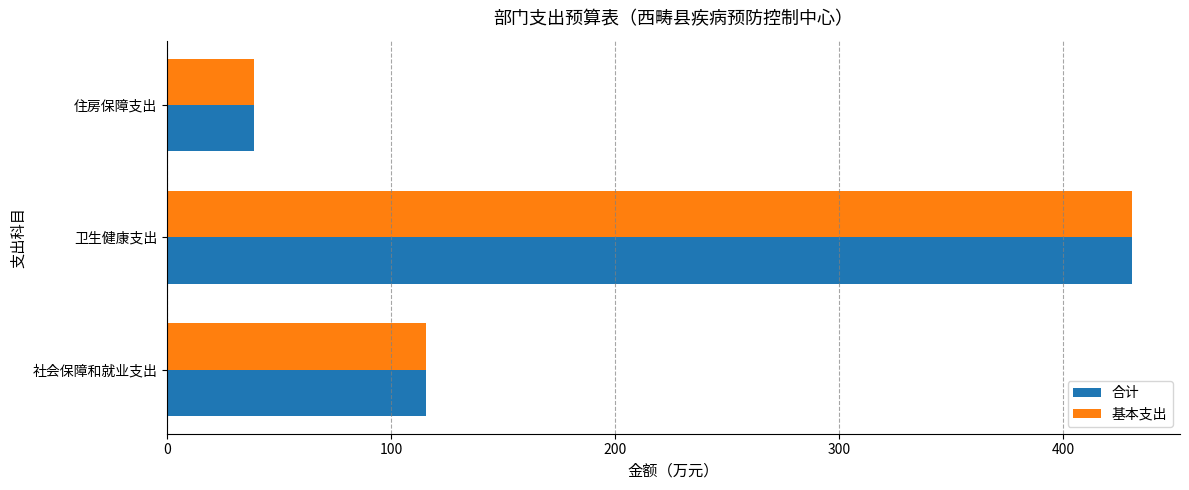

Rank the categories by 基本支出 value from lowest to highest.

住房保障支出, 社会保障和就业支出, 卫生健康支出